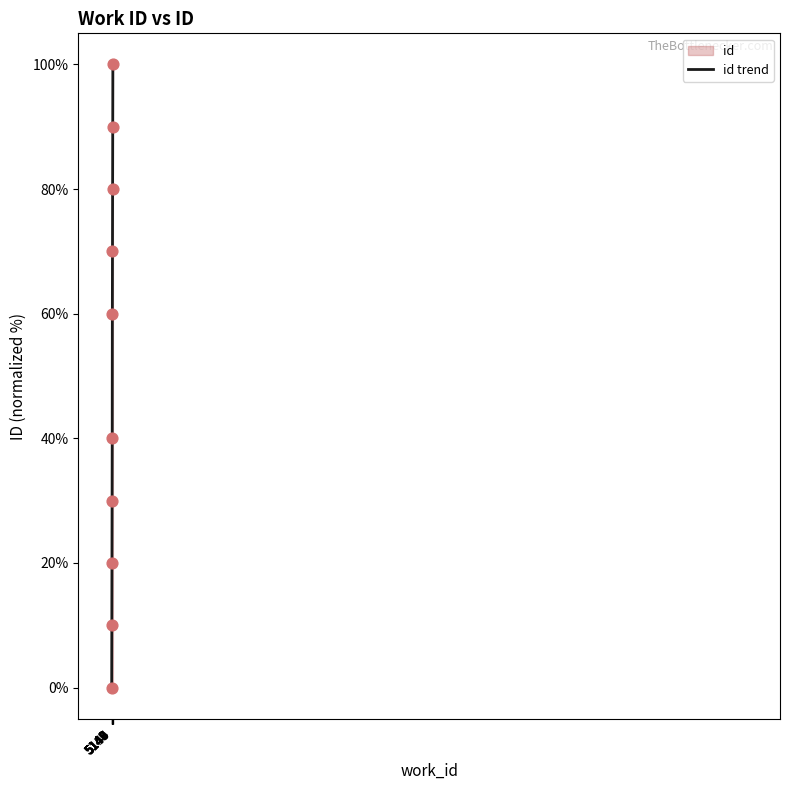

What is the change in value from 5140 to 5144?

+40